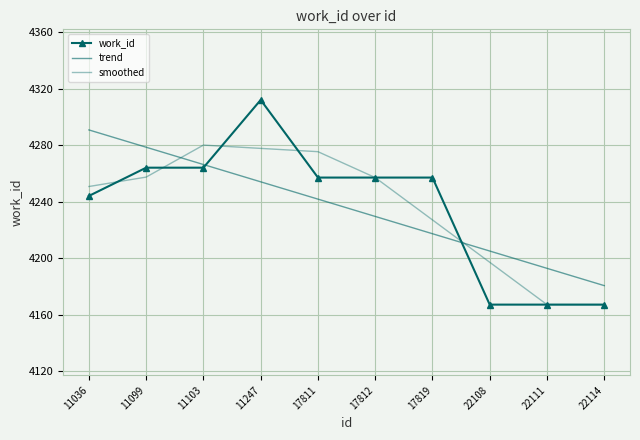

How many data points does each series have?

10